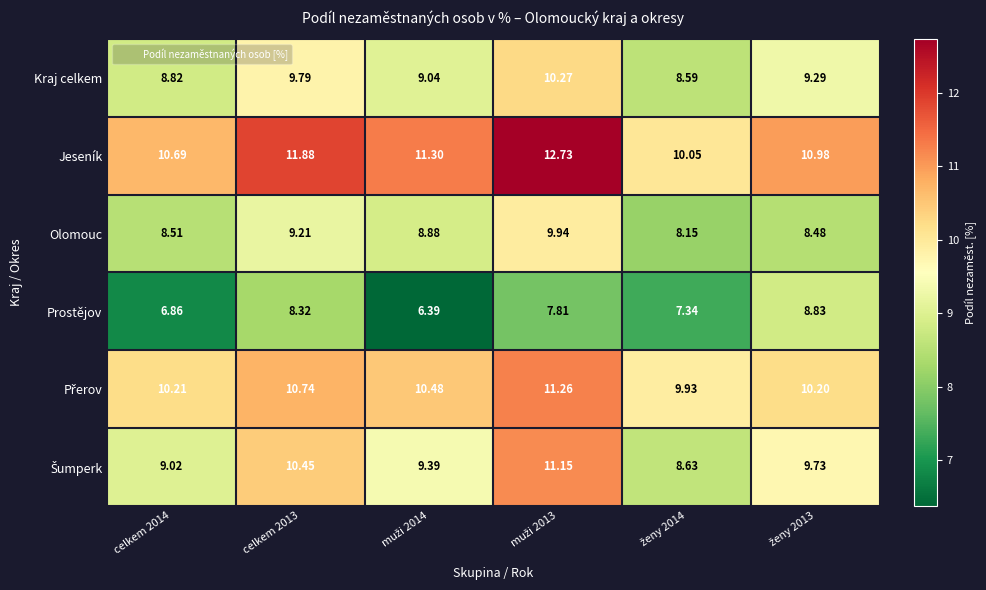

At how many categories does at least one series exceed 8?

6